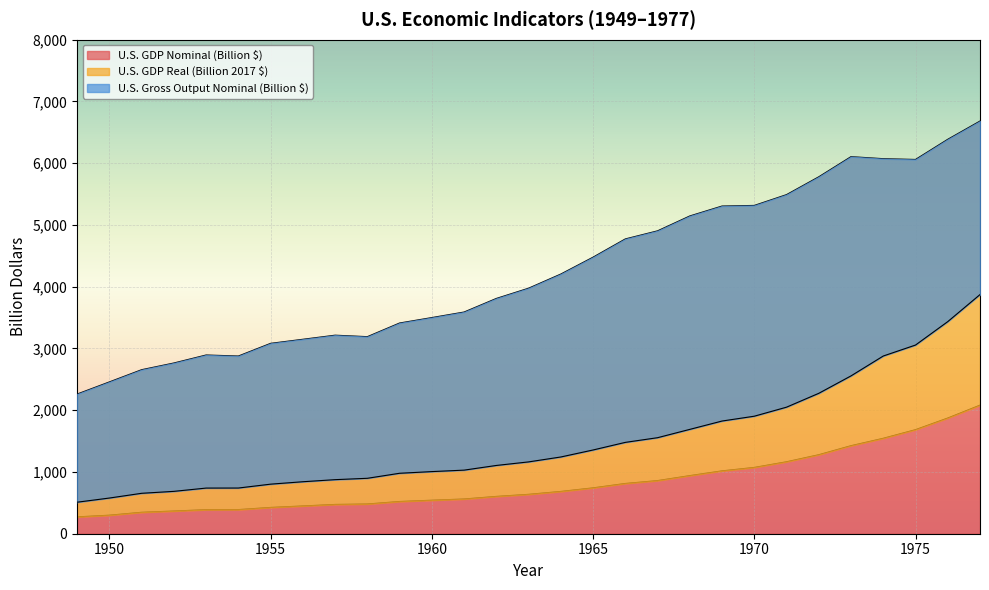

At which category is the sum across all series the highest?

1977